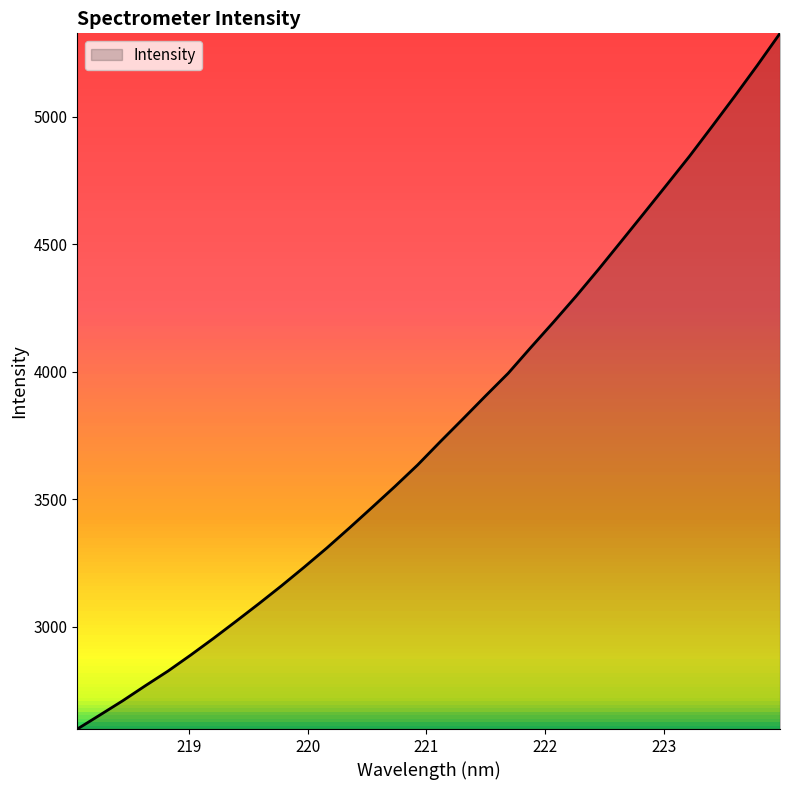

What is the sum of all values?

120987.5